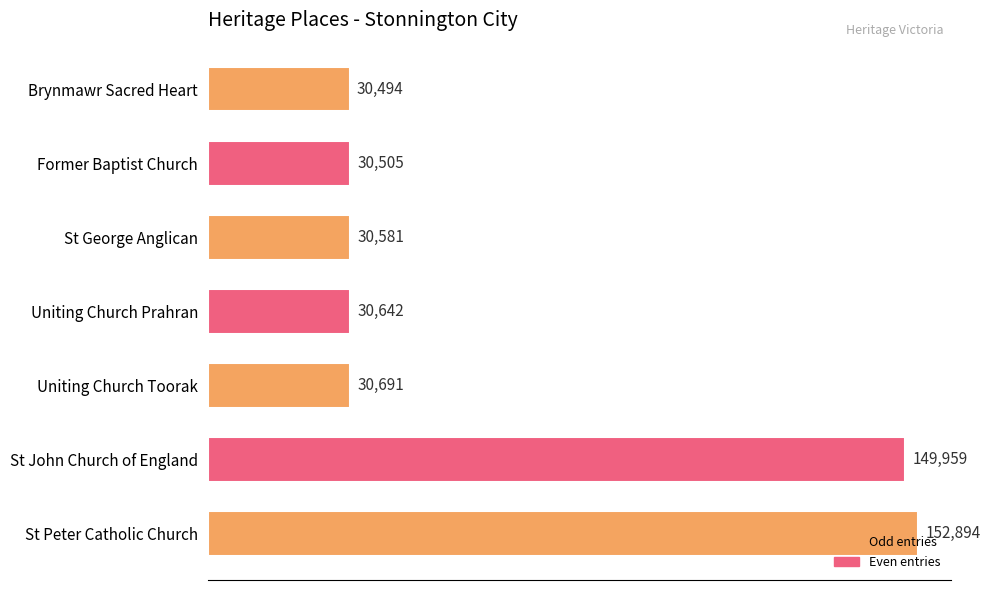

List the labels in order of value, largest first.

St Peter Catholic Church, St John Church of England, Uniting Church Toorak, Uniting Church Prahran, St George Anglican, Former Baptist Church, Brynmawr Sacred Heart